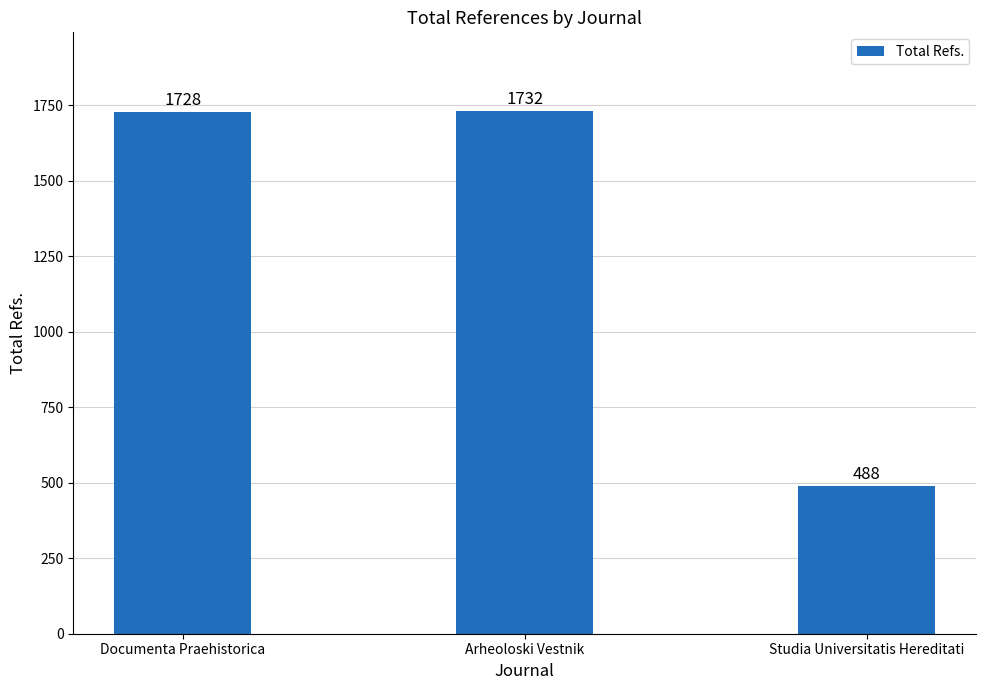

What is the label of the 2nd bar from the right?

Arheoloski Vestnik